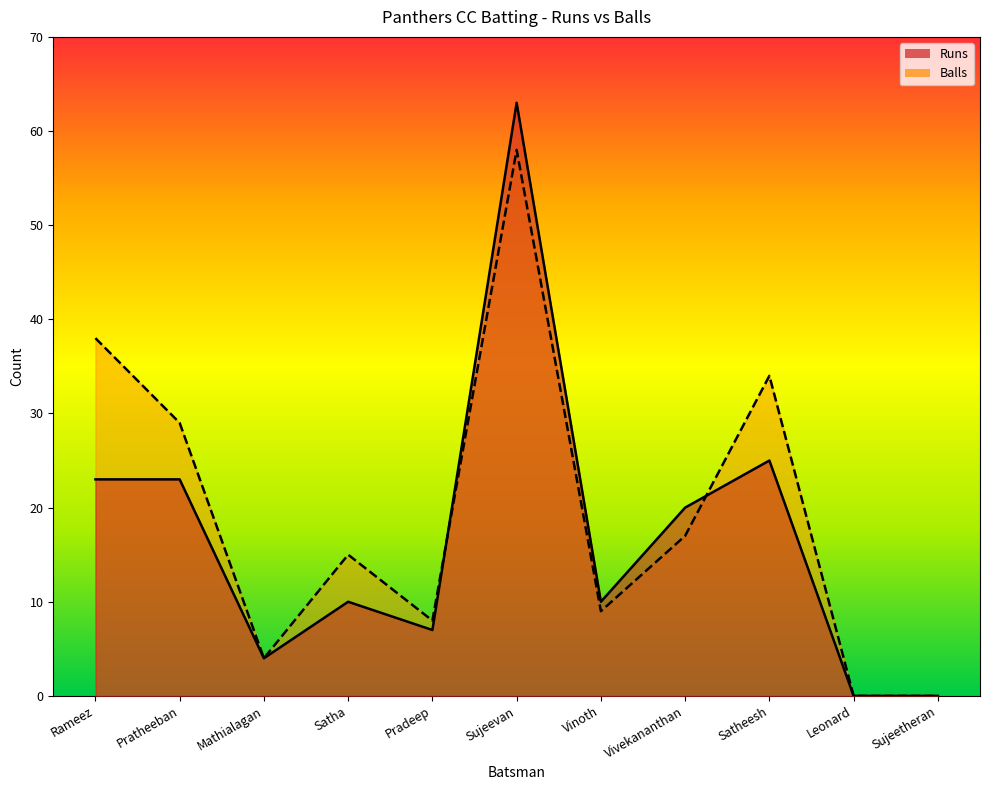

The value of Balls at Satheesh is 34. True or false?

True